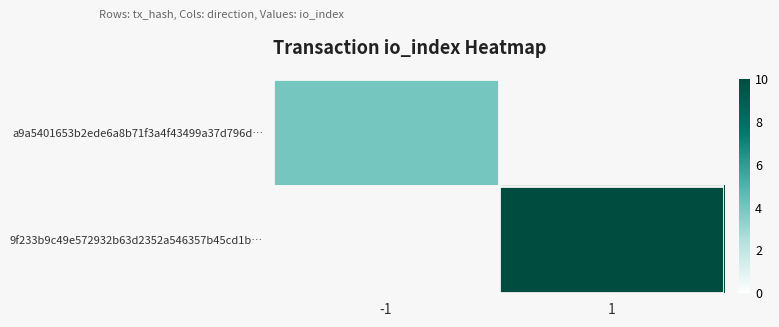

Count the number of data series in this chart.

2